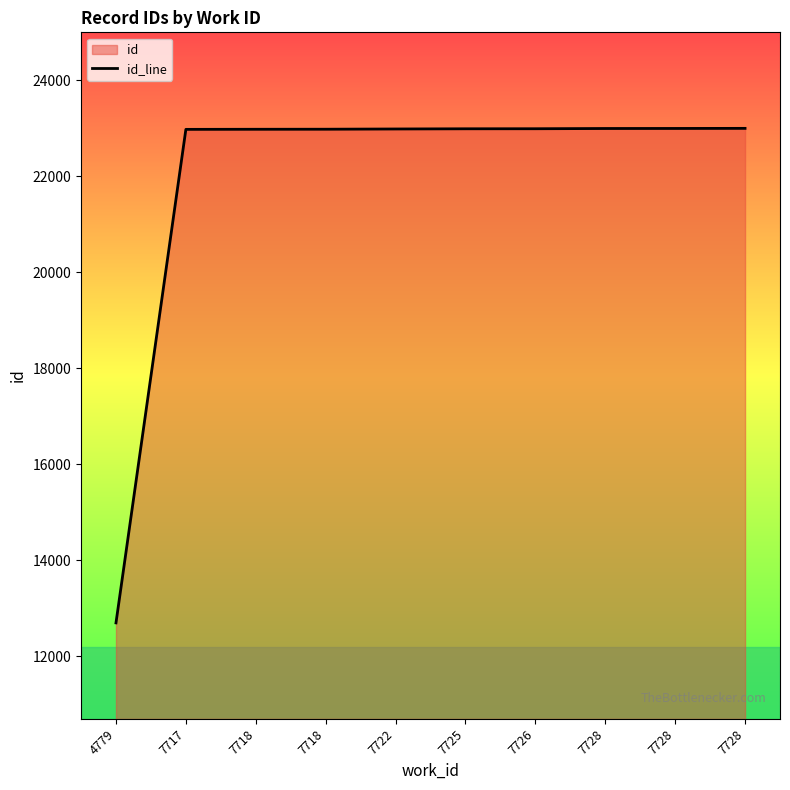

Which category has the highest value across all series?

7728